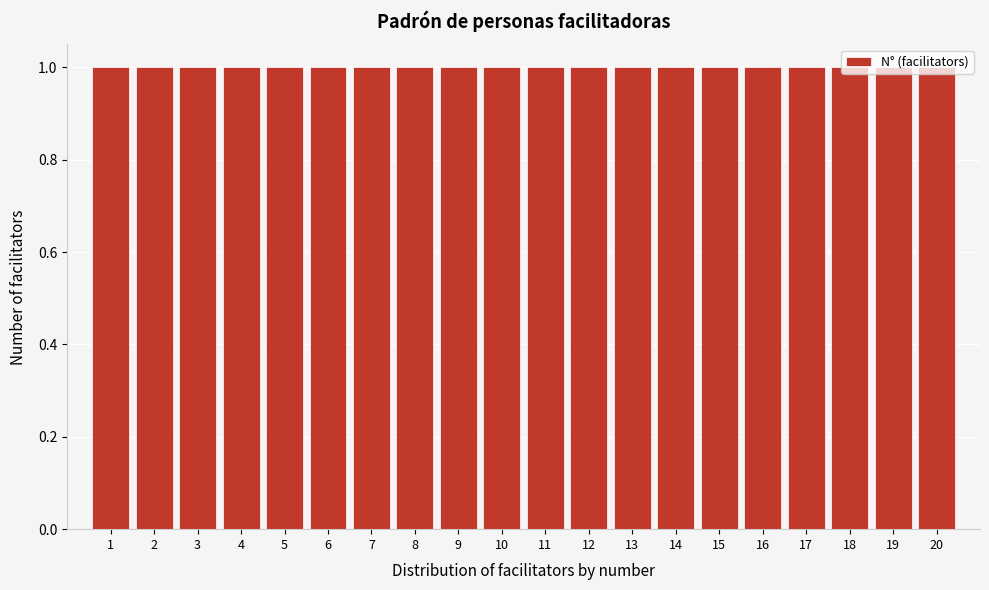

What is the height of the bar covering 1.5 to 2.5 on the x-axis? The values are not printed on the chart, so give them approximately, as read against the axis.

1